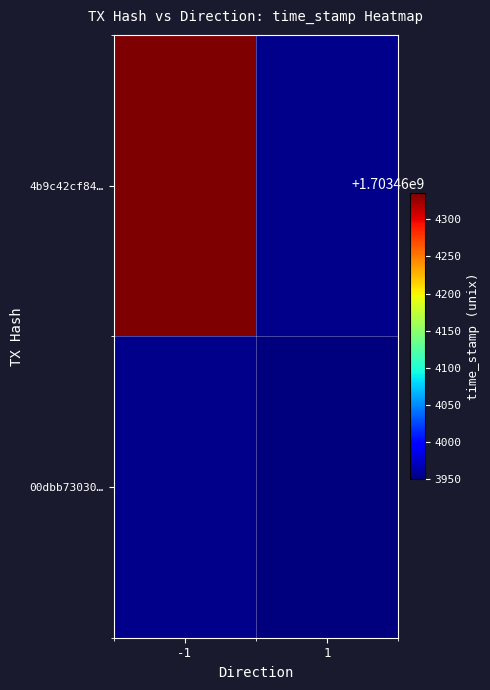

Which series has the widest spread of values?

4b9c42cf841a8f38f057818f8e54d81a641b1ff